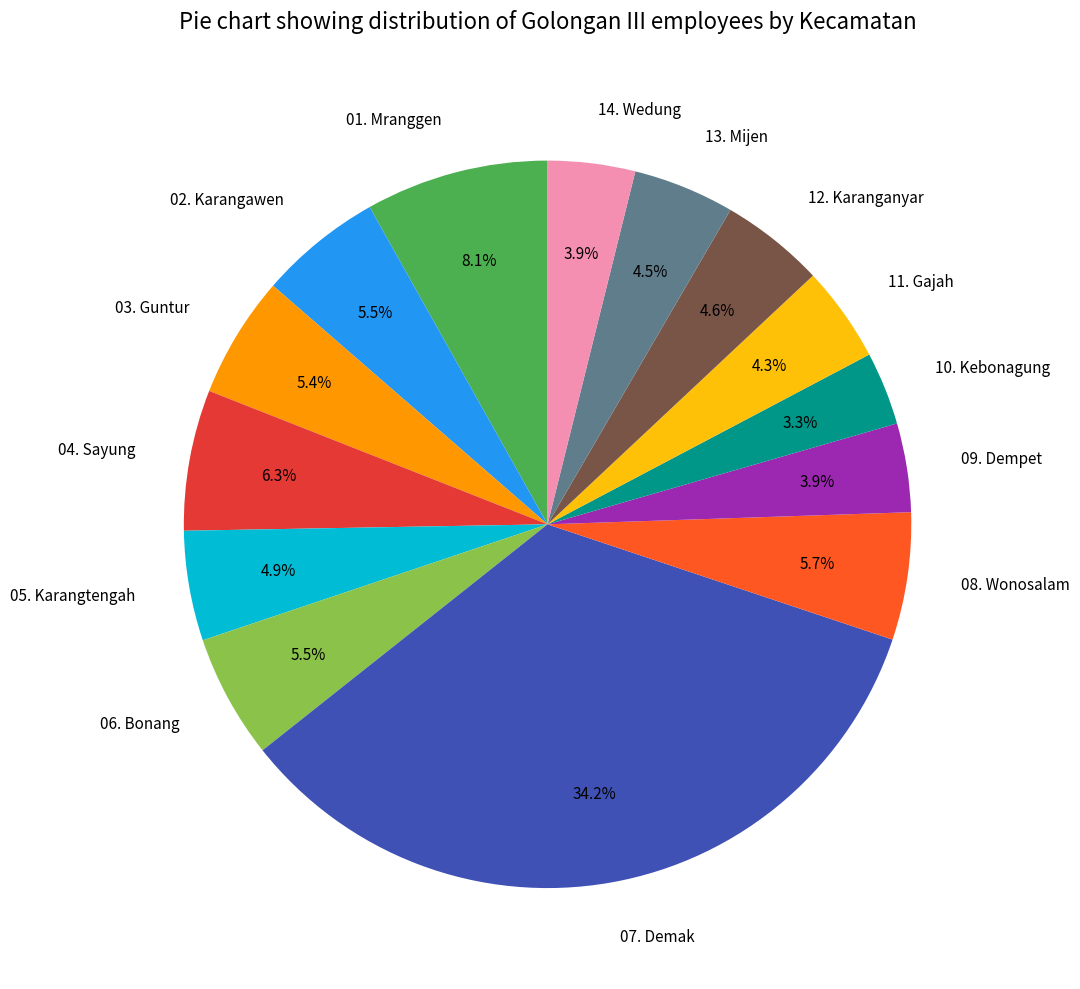

What is the smallest slice in the pie chart?

10. Kebonagung